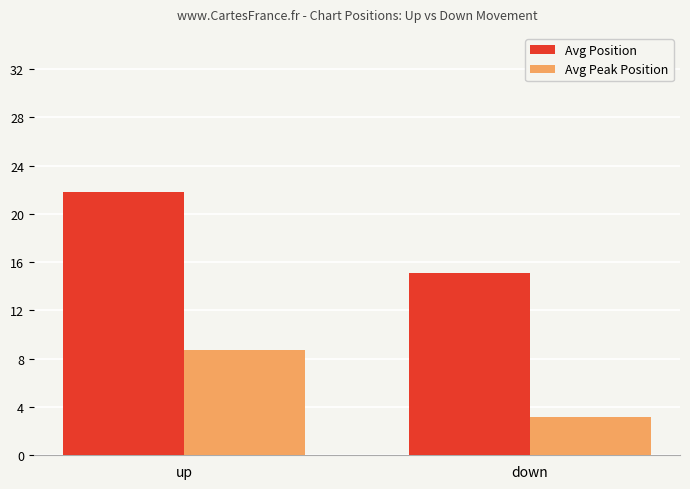

Which series has the widest spread of values?

Avg Position